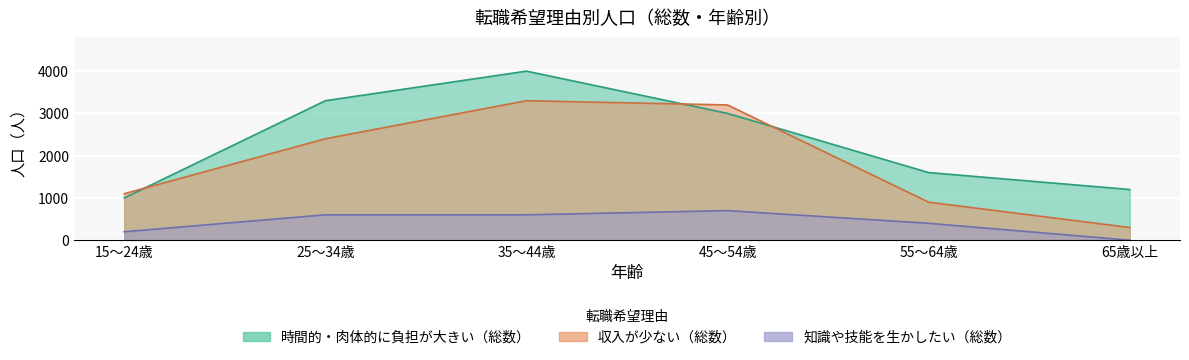

True or false: 時間的・肉体的に負担が大きい（総数） has more than 1 interior local peaks.

False